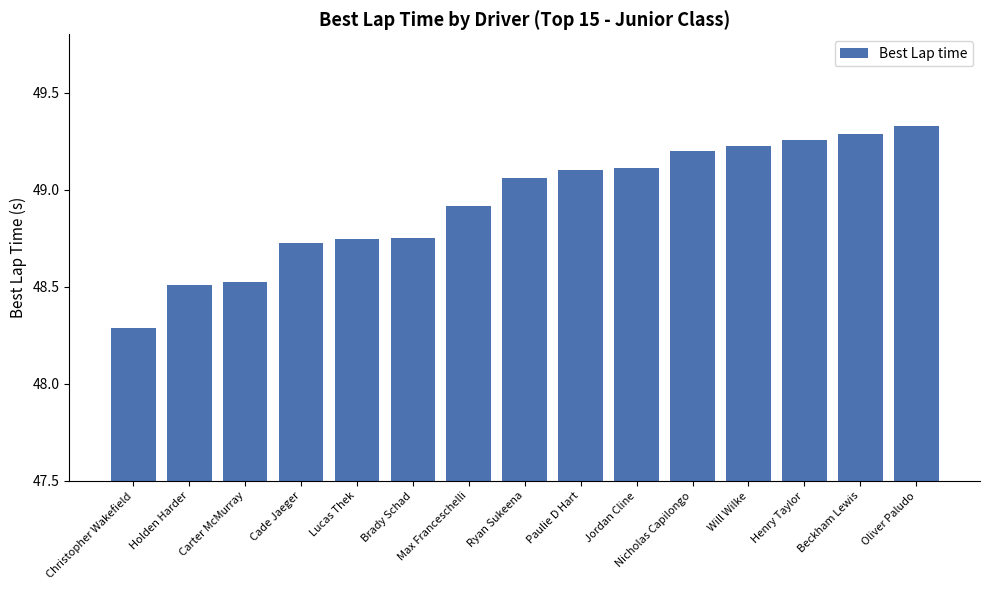

Which has a higher value, Brady Schad or Ryan Sukeena?

Ryan Sukeena